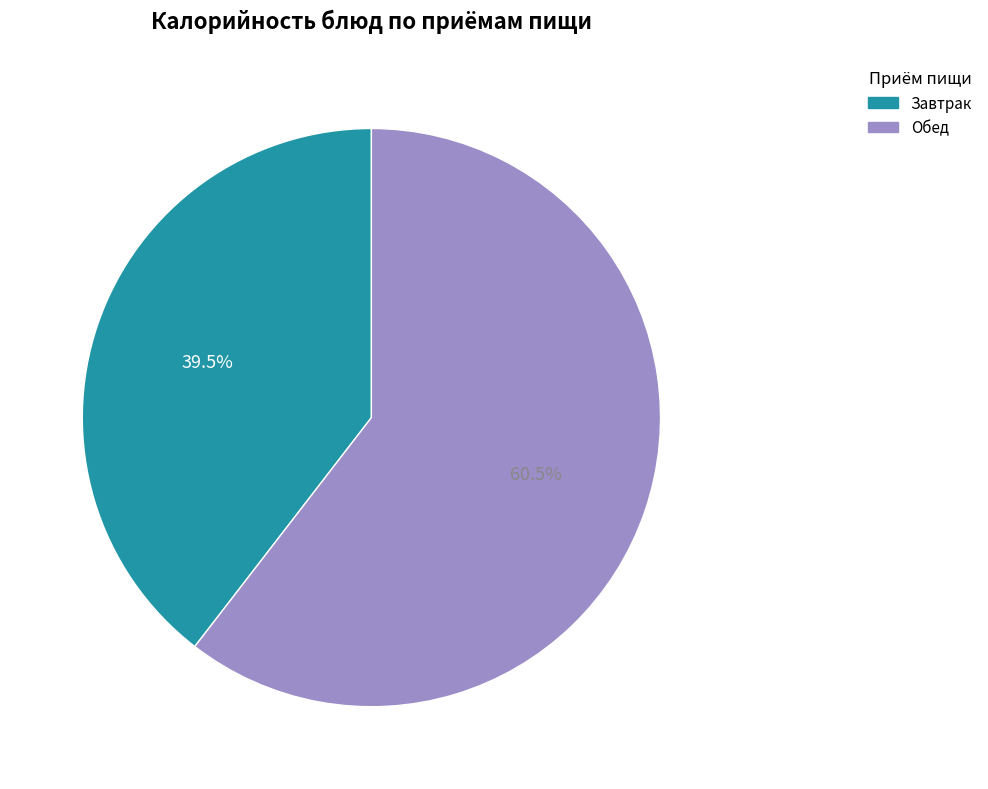

Is the sum of Завтрак and Обед greater than half?

Yes